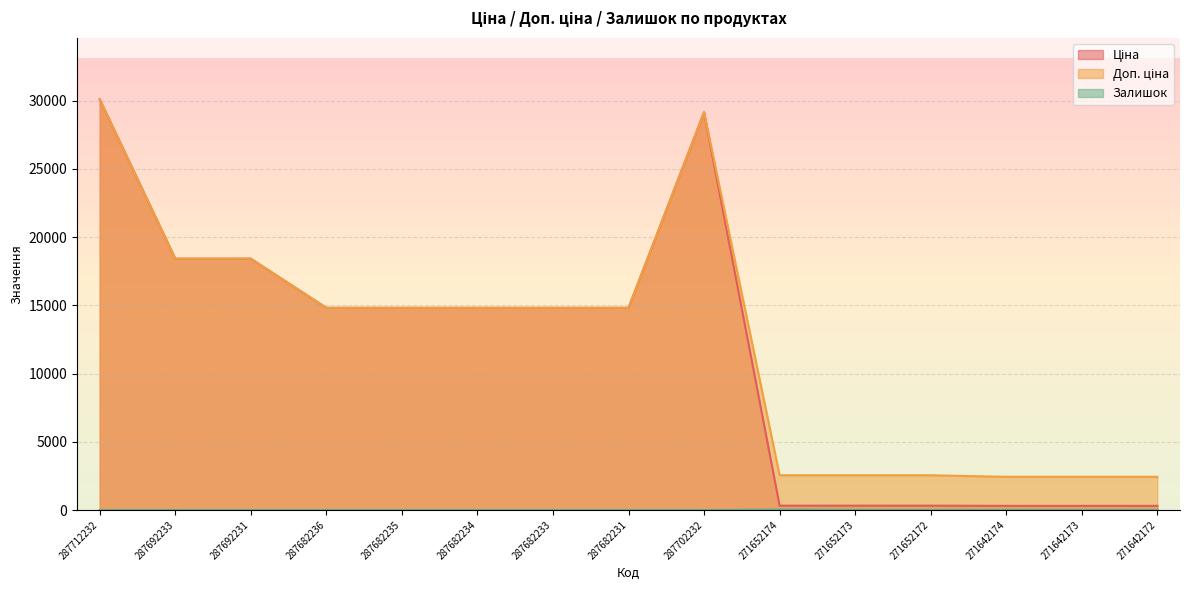

True or false: Доп. ціна and Ціна intersect in this chart.

False